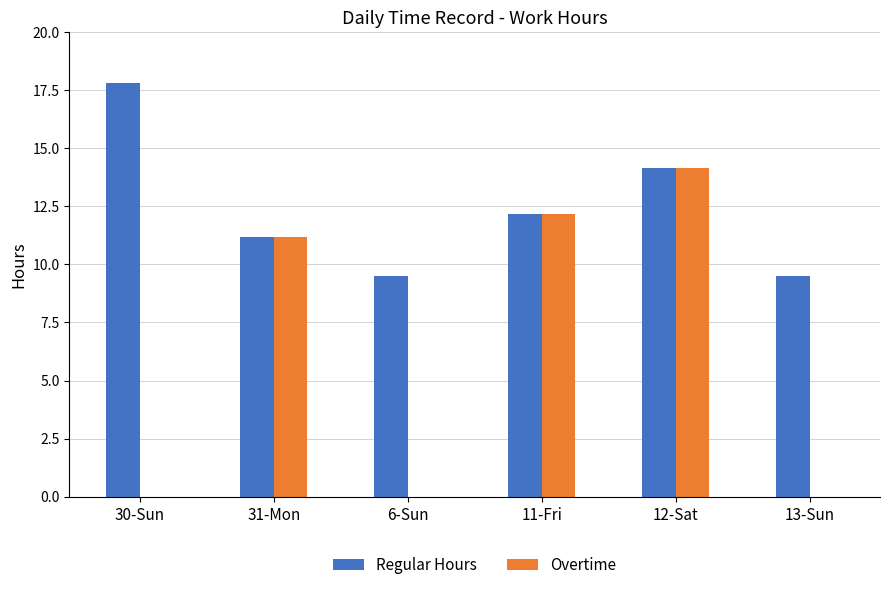

How many groups of bars are there?

6